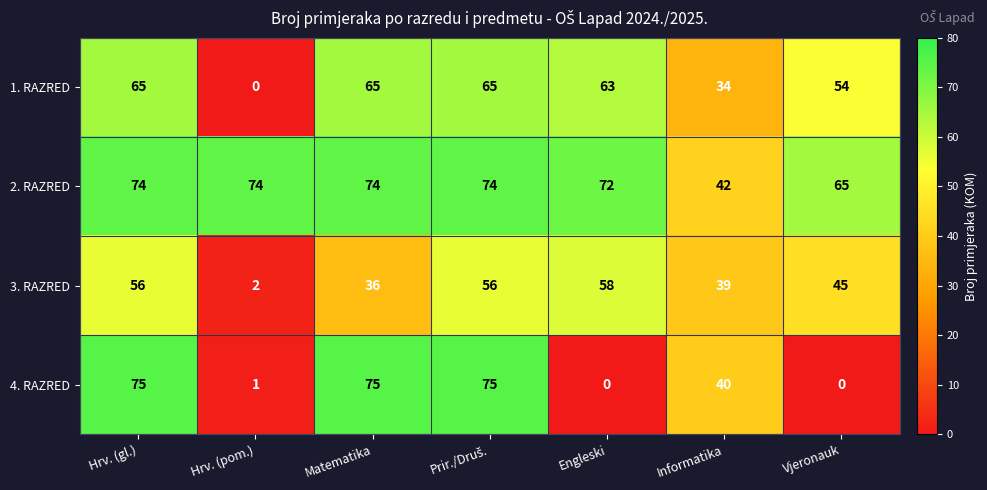

Reading right to left, list all the values displayed in this chart.

1. RAZRED: 54	34	63	65	65	0	65
2. RAZRED: 65	42	72	74	74	74	74
3. RAZRED: 45	39	58	56	36	2	56
4. RAZRED: 0	40	0	75	75	1	75